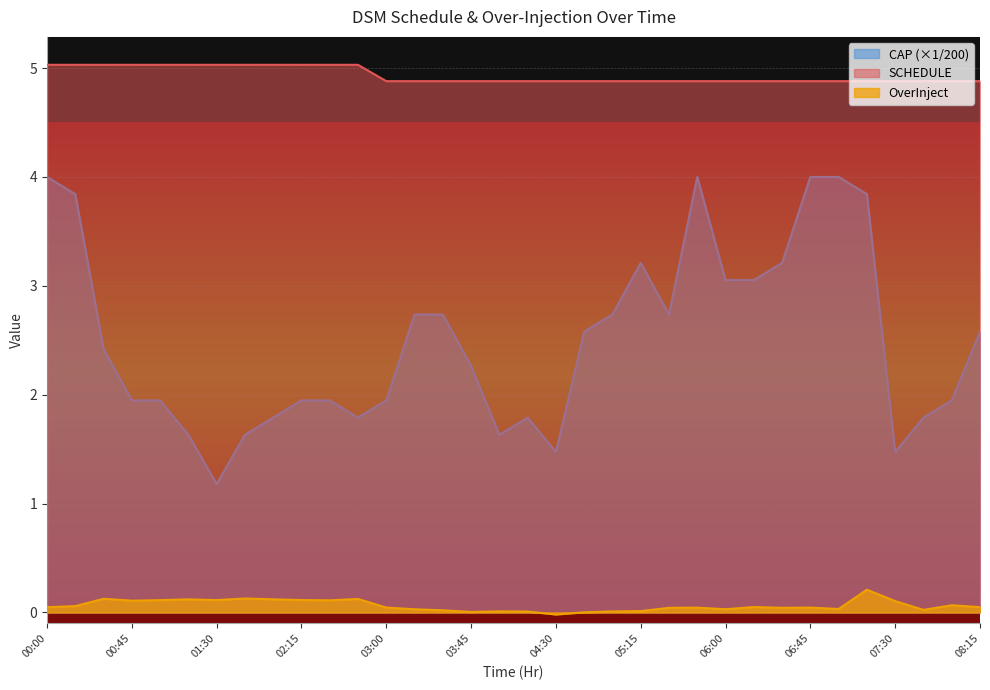

Count the number of categories in the chart.

34